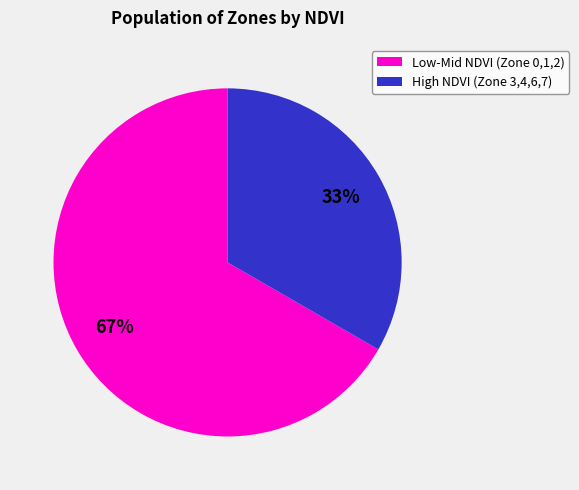

Does any single category account for the majority?

Yes